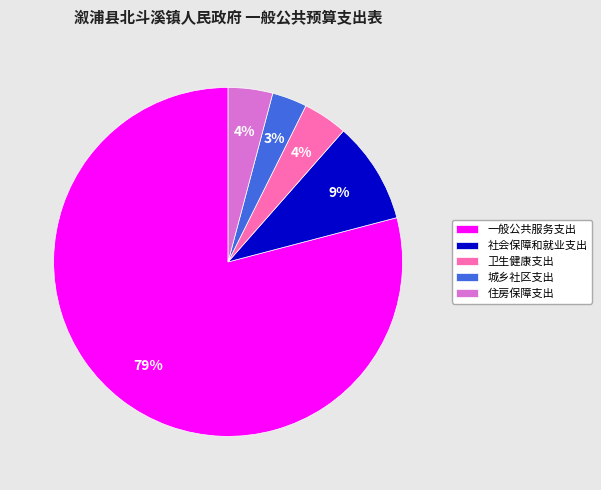

Do 卫生健康支出 and 一般公共服务支出 together represent more than half of the pie?

Yes